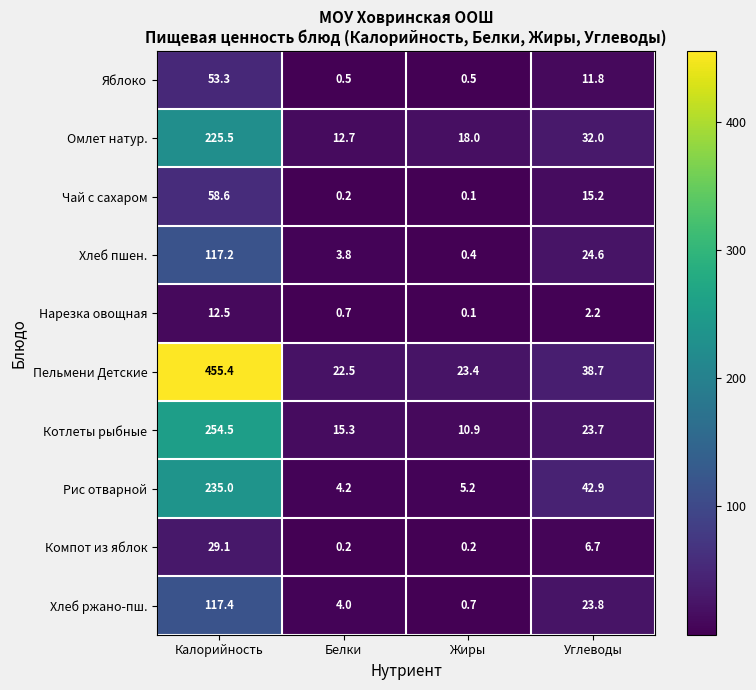

Where is Рис отварной nearest to the value 119?

Углеводы